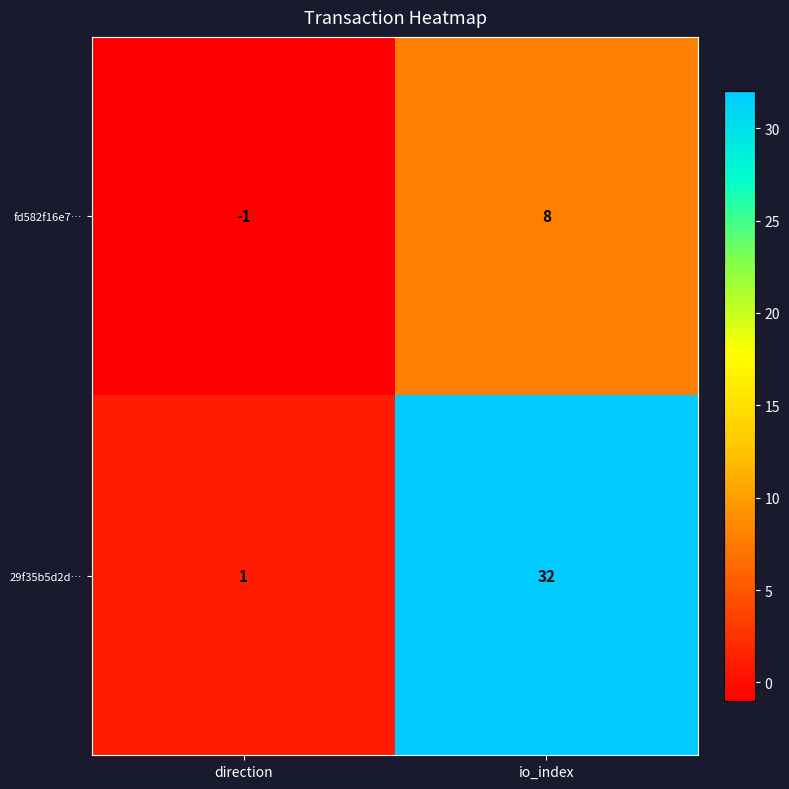

The value of fd582f16e7… at io_index is 14. True or false?

False